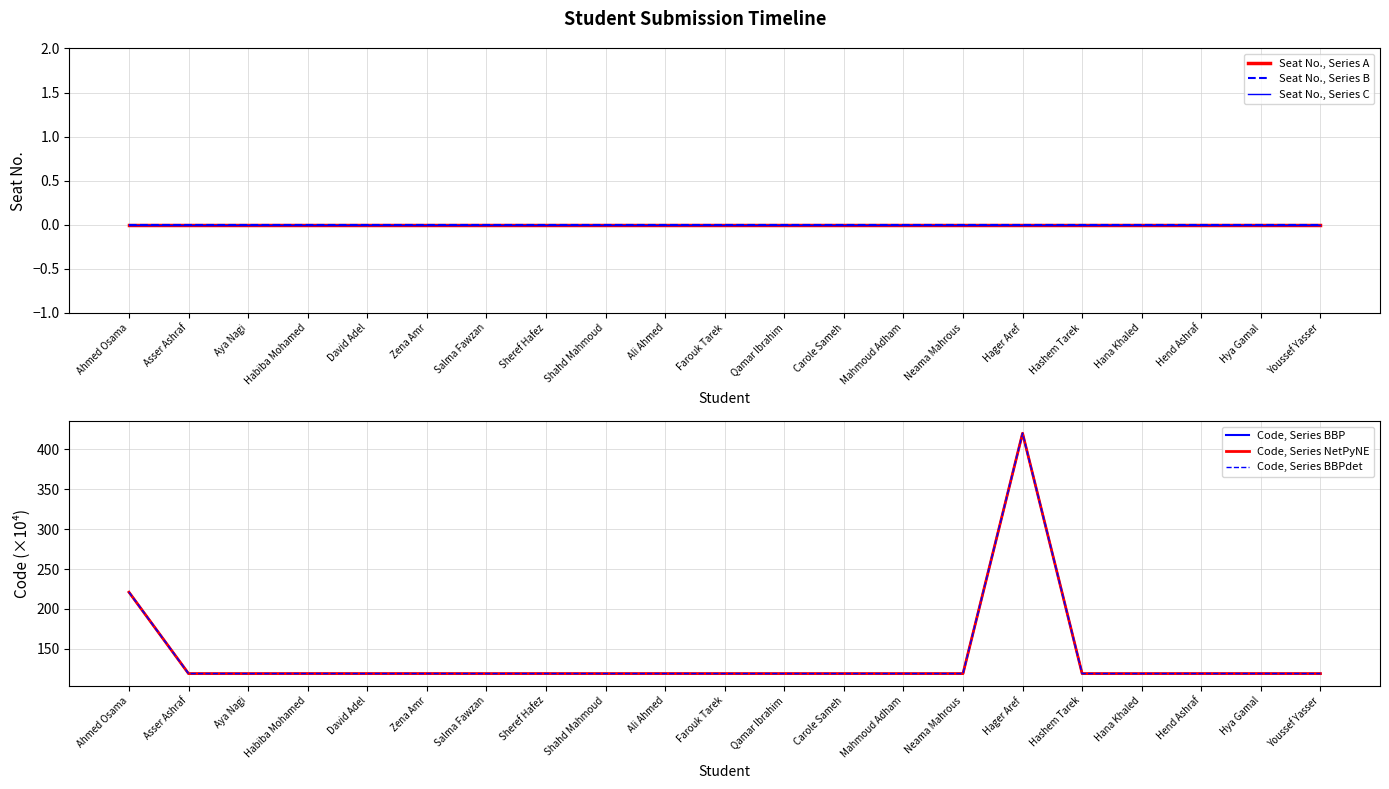

True or false: Seat No., Series C has more than 2 interior local peaks.

False